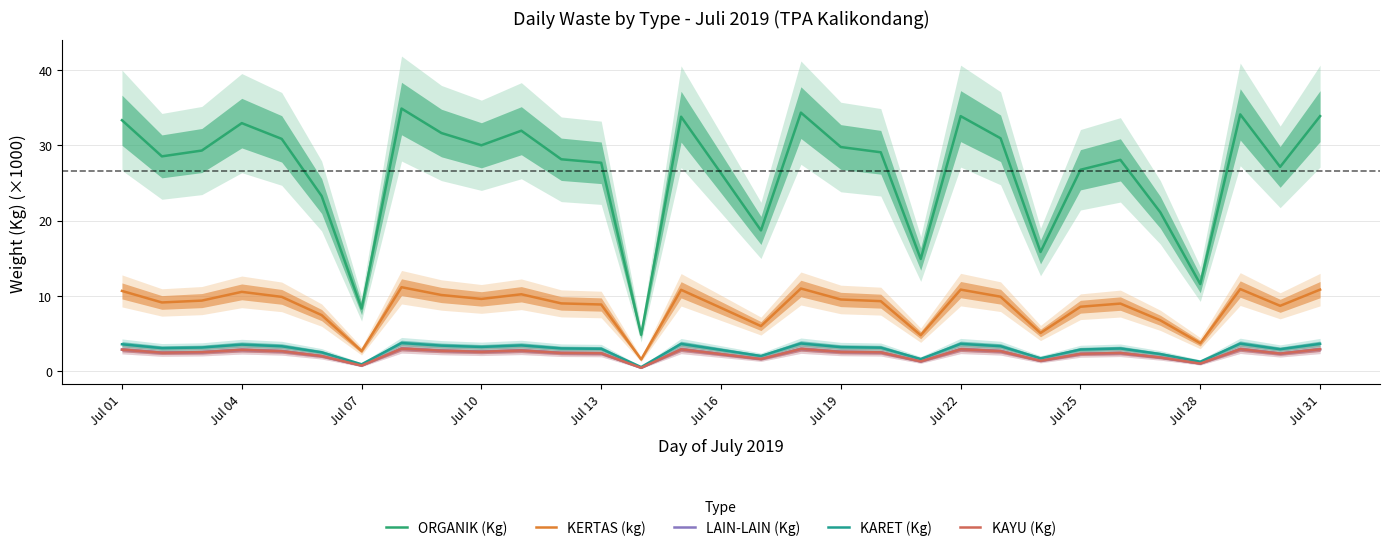

What is the sum of the ORGANIK (Kg) values at Jul 28 and Jul 10?

41.6